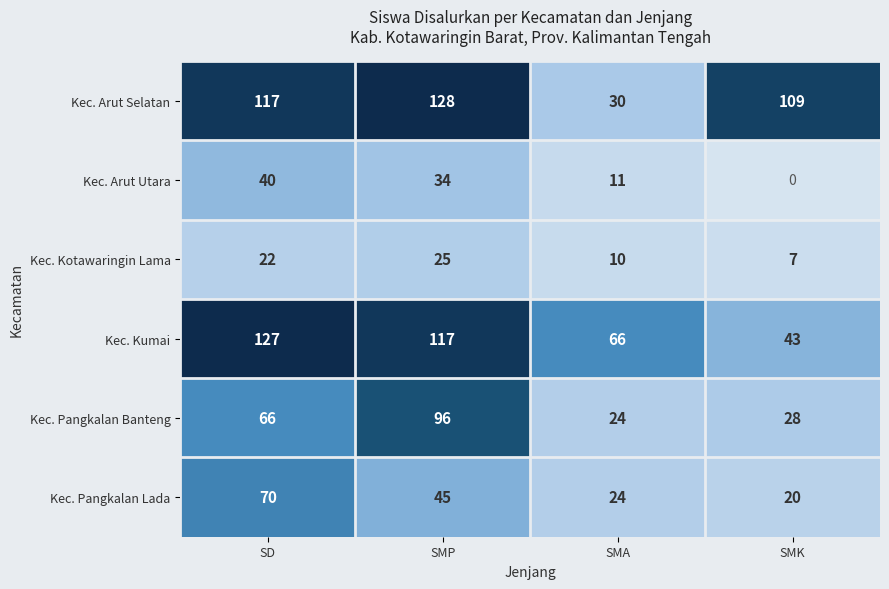

Is it true that Kec. Pangkalan Lada equals 8 at SMA?

False